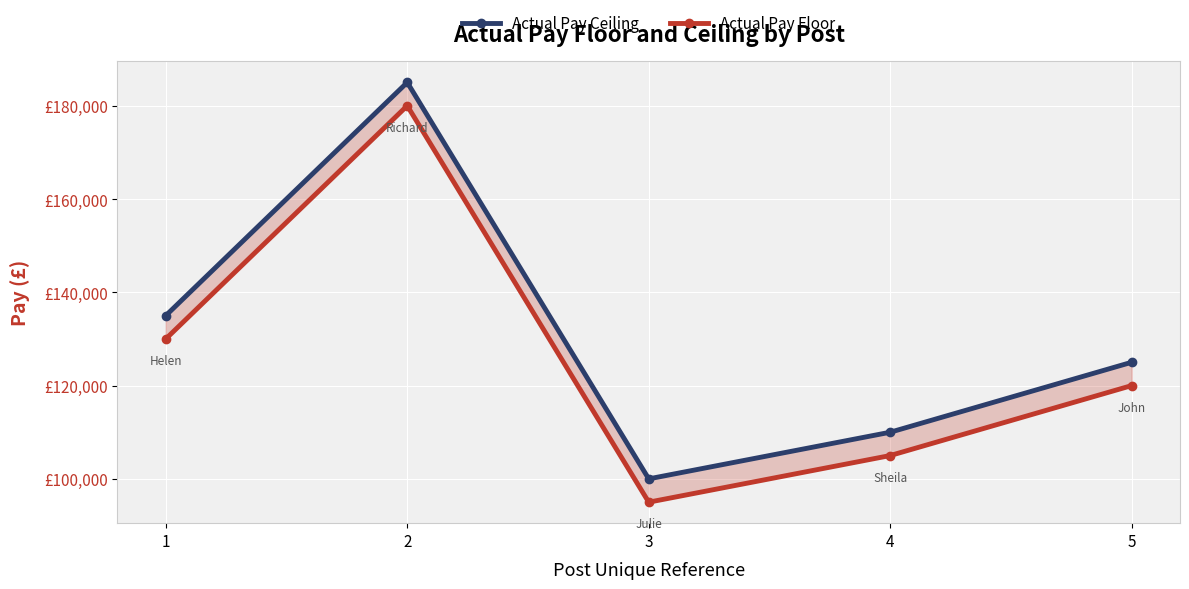

At 5, list the series in order from largest to smallest.

Actual Pay Ceiling, Actual Pay Floor